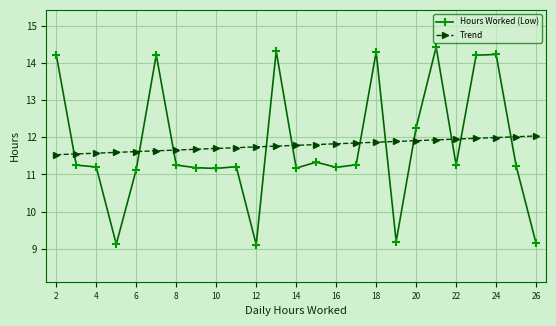

What is the maximum value for Hours Worked (Low)?

14.4